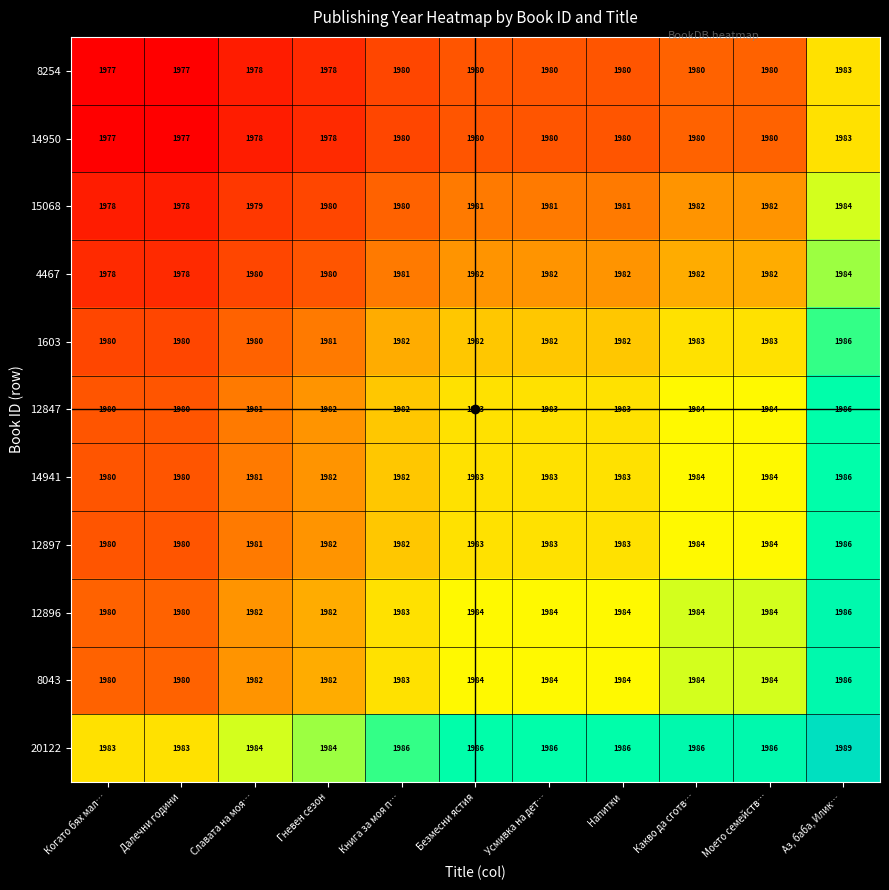

The value of 14941 at Славата на моя… is 1317. True or false?

False